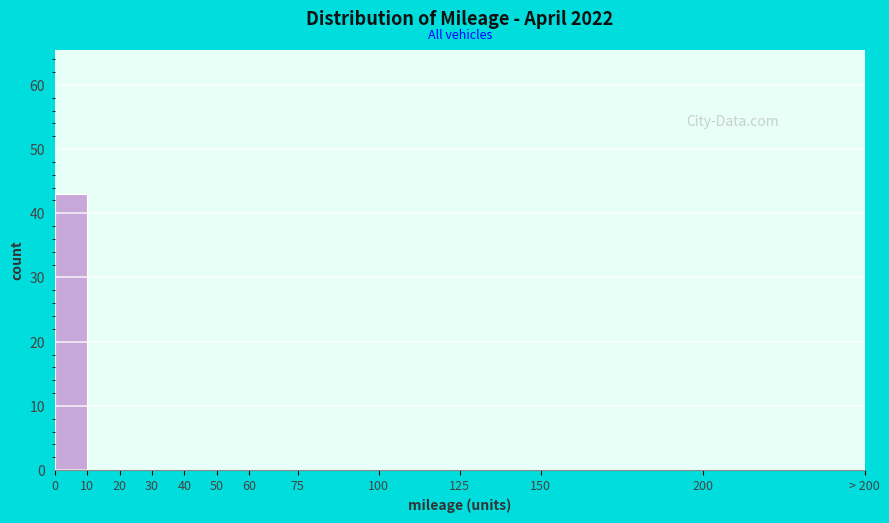

Reading left to right, extract all data points from this chart.

0=43	10=0	20=0	30=0	40=0	50=0	60=0	75=0	100=0	125=0	150=0	200=0